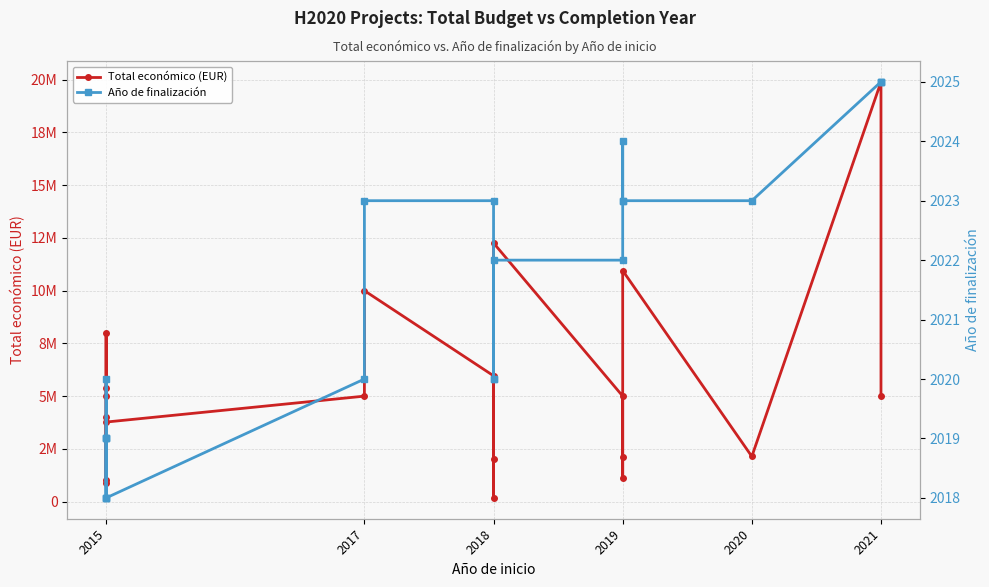

How many lines are shown in the chart?

2